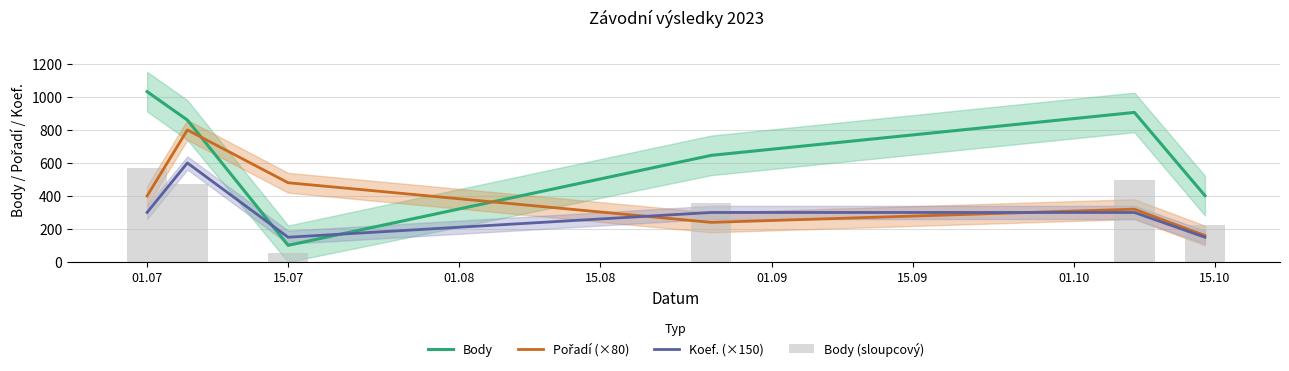

Between 15.07 and 01.09, which is larger?

01.09